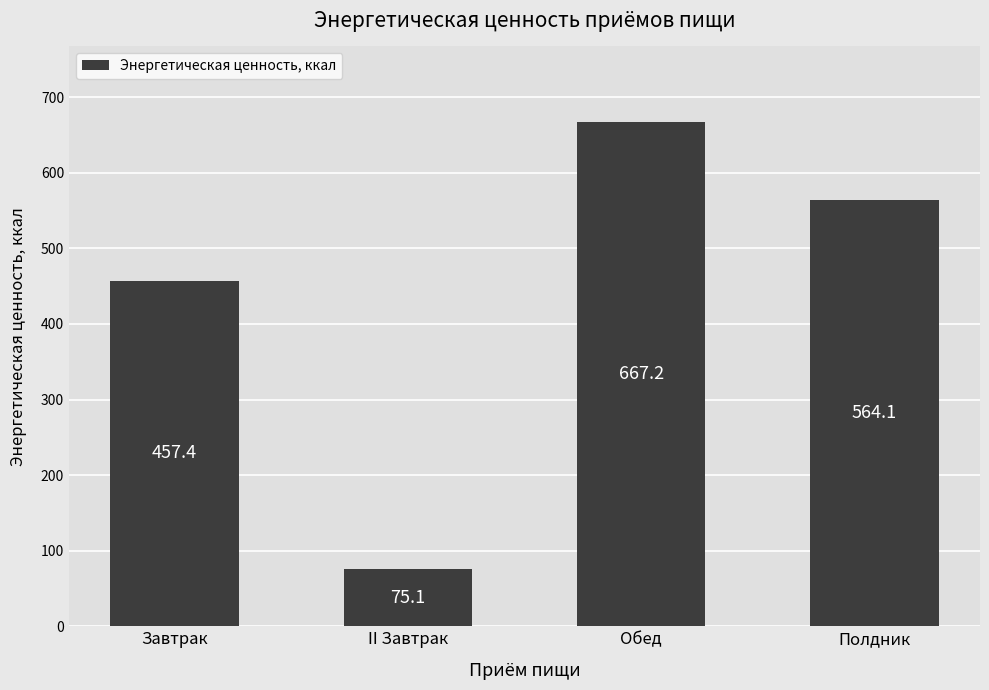

How many bars are there in total?

4